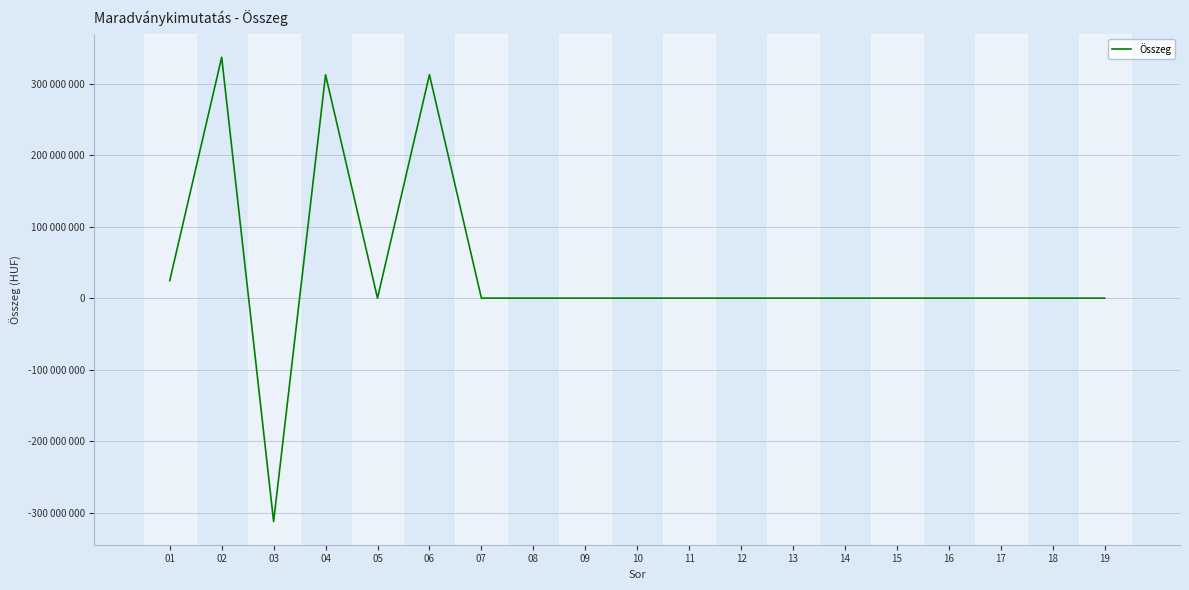

Does the chart have visible grid lines?

Yes